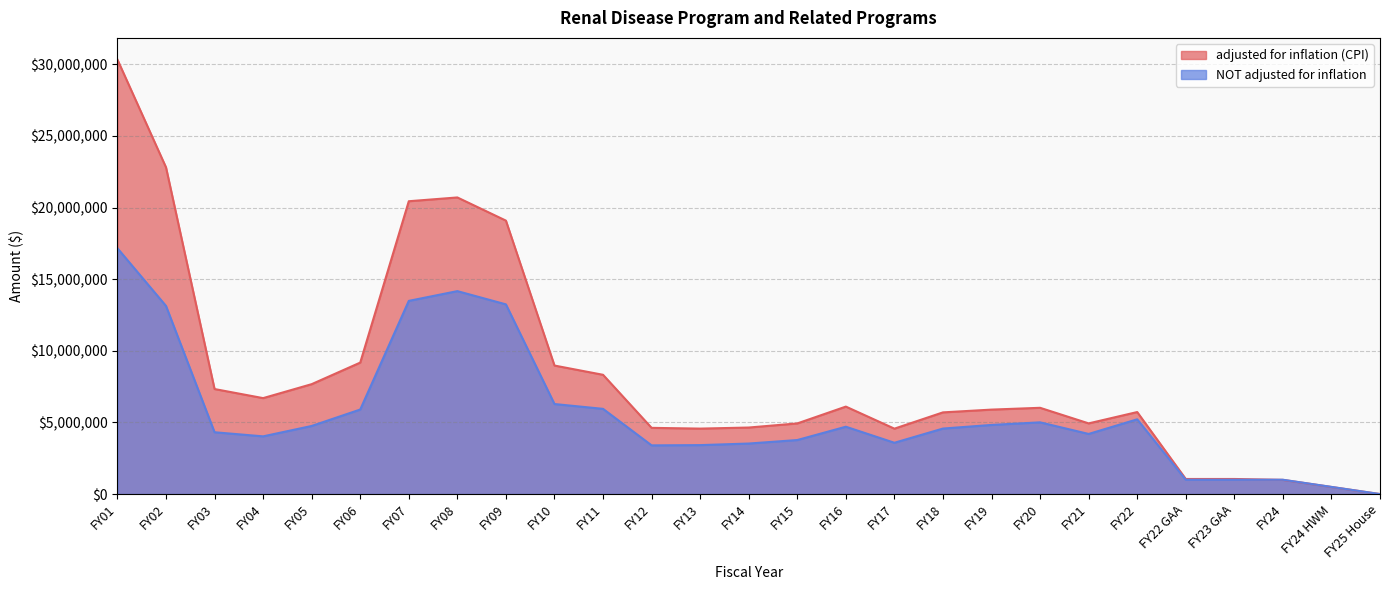

Is it true that NOT adjusted for inflation equals 3772377 at FY15?

True